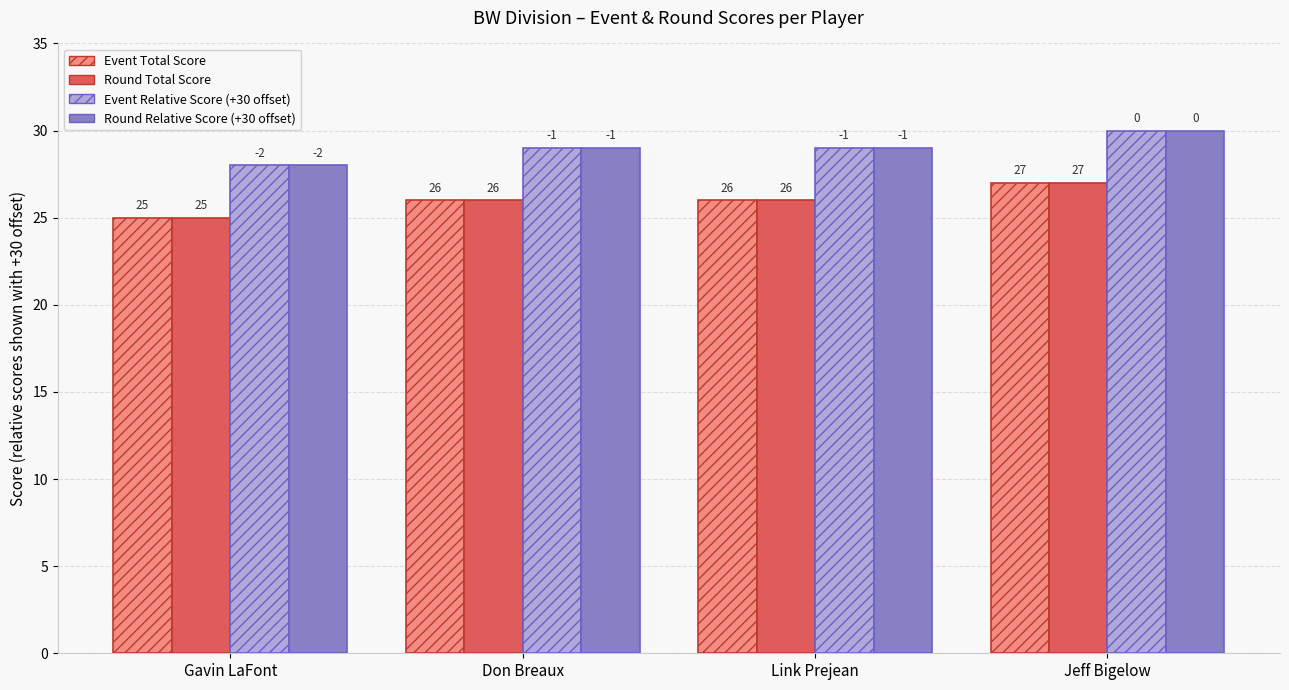

Which category has the lowest value in the Round Relative Score (+30 offset) series?

Gavin LaFont